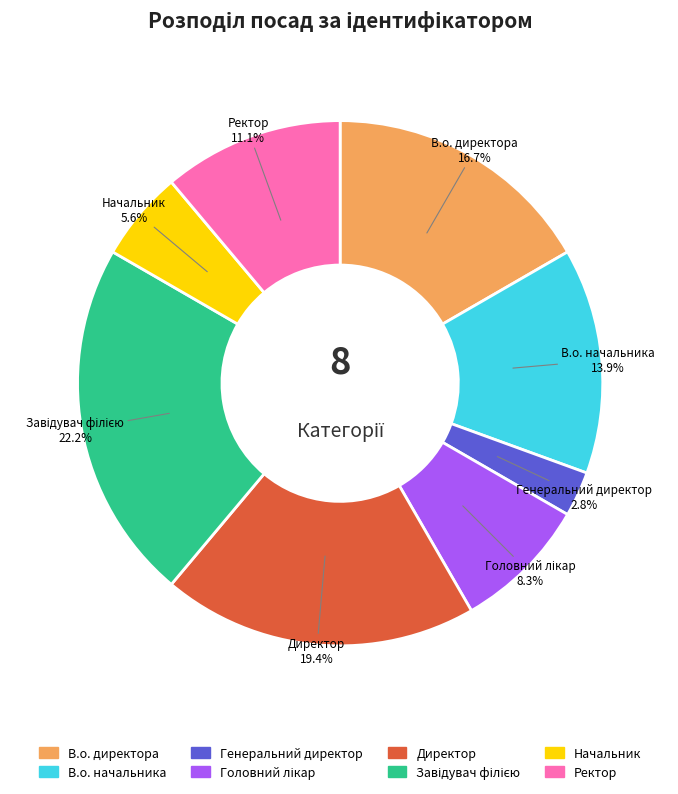

Does Начальник account for over 50% of the chart?

No